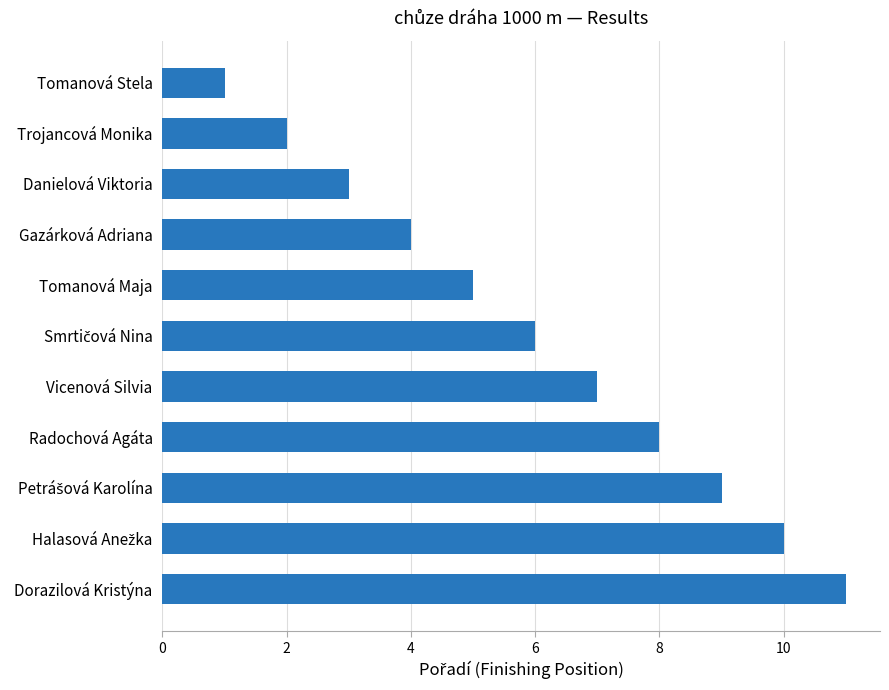

What is the ratio of the value at Trojancová Monika to the value at Vicenová Silvia?

0.3